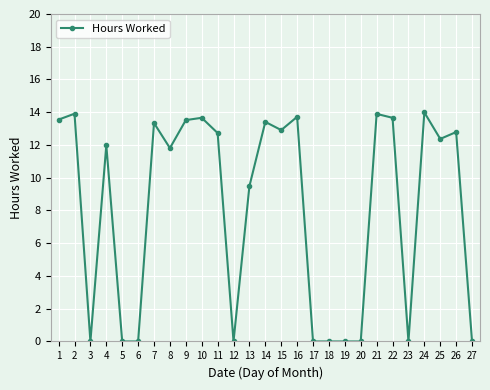

What is the value of the 21st point from the left?

13.9